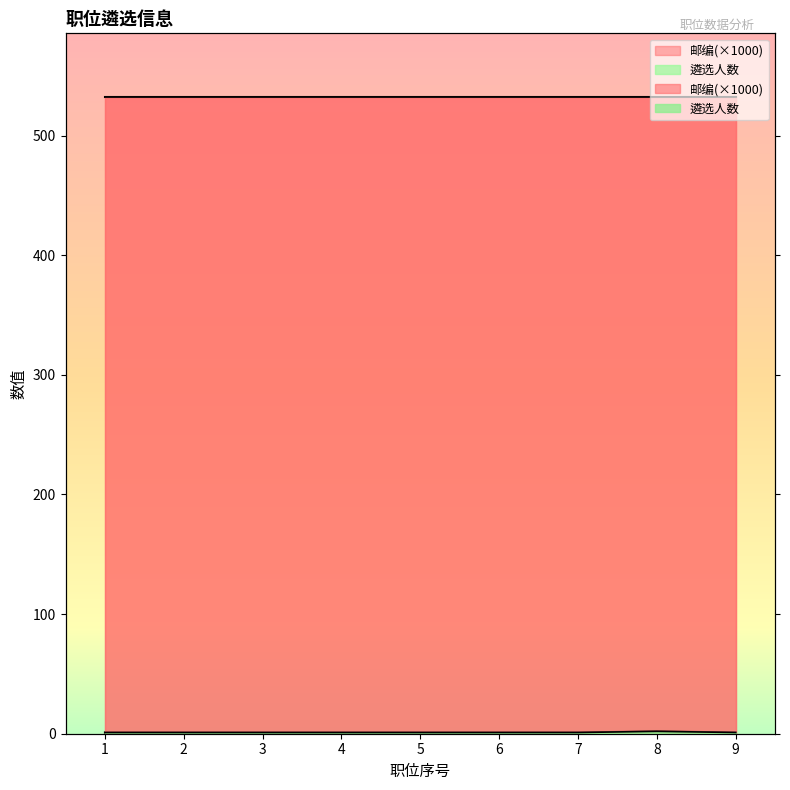

List the labels in order of value, smallest first.

1, 2, 3, 4, 5, 6, 7, 9, 8